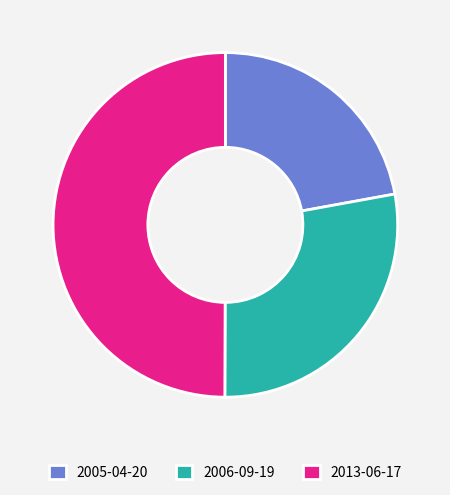

How many segments does this pie chart have?

3